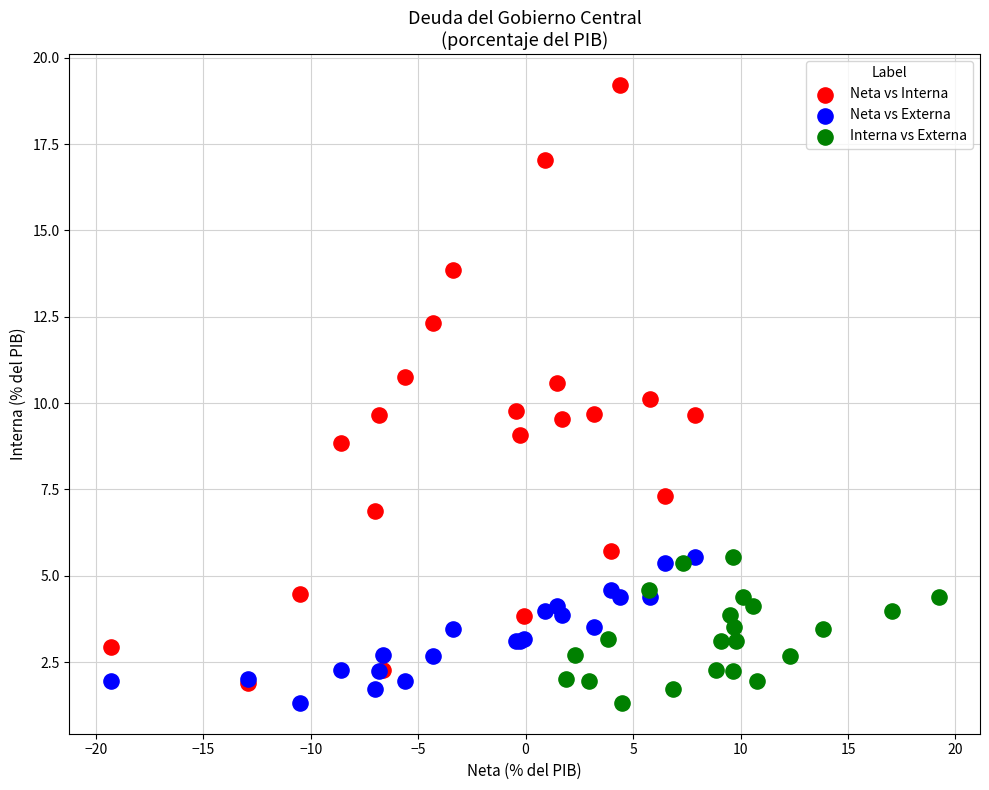

Which series reaches the maximum Y coordinate?

Neta vs Interna